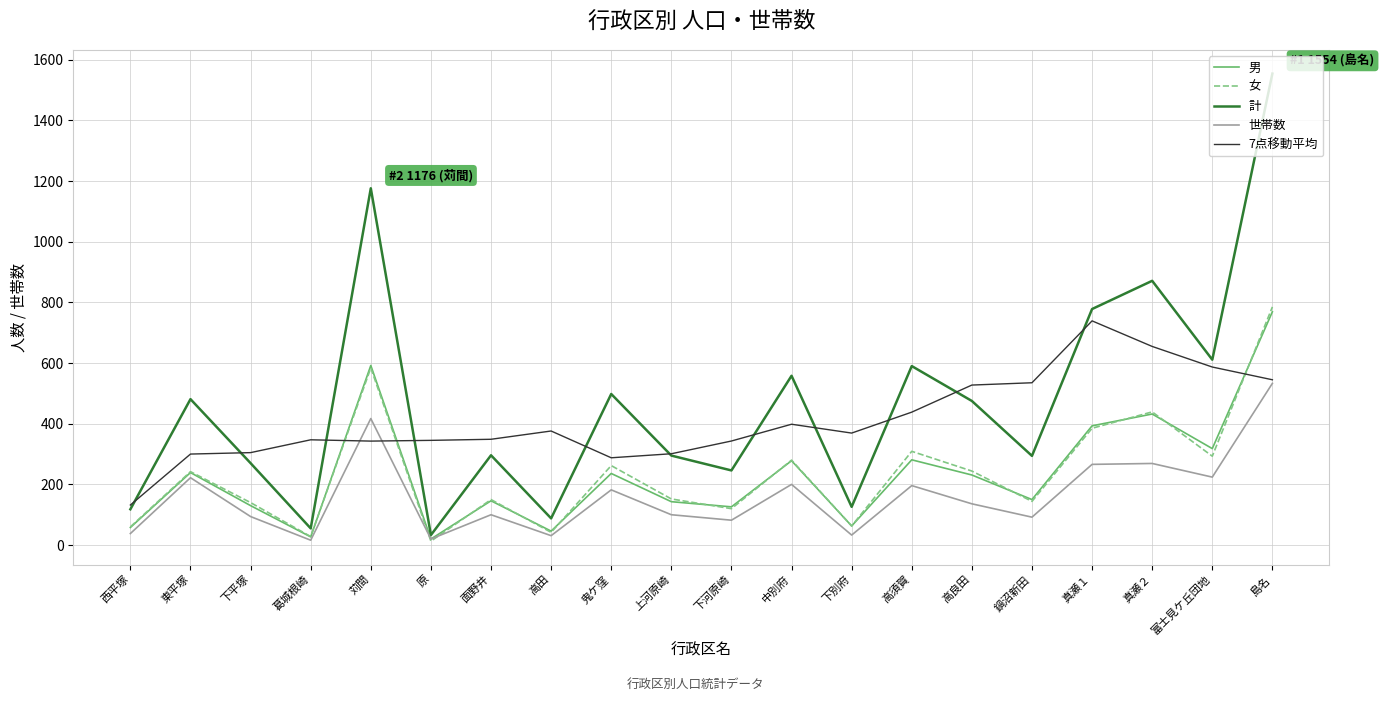

At which category does the chart reach its peak across all series?

島名